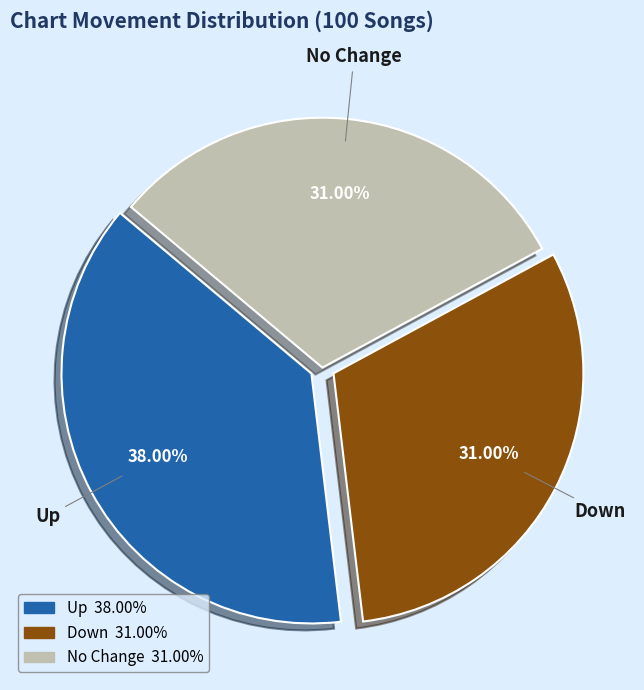

Is there any slice that represents more than half of the pie?

No